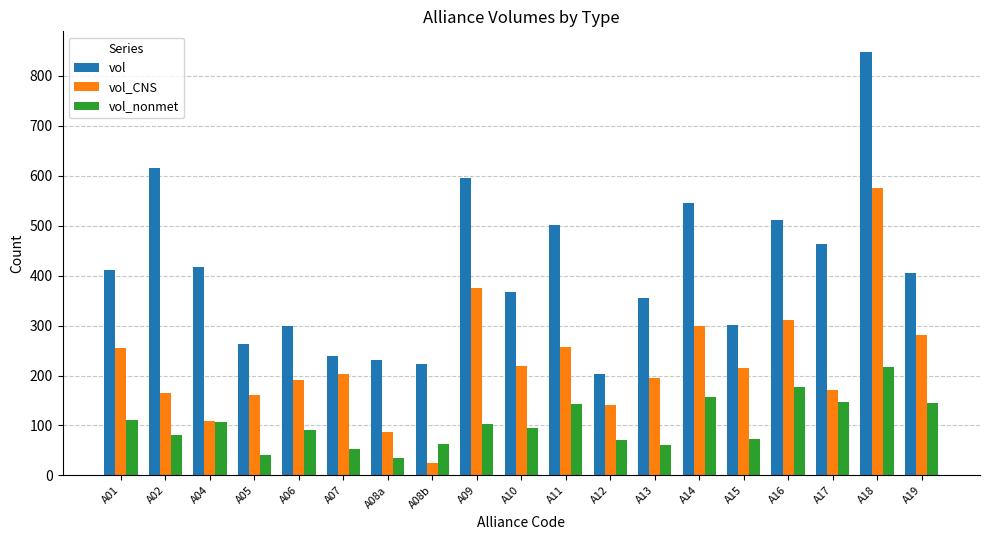

What value does the vol_nonmet series have at A11?

142